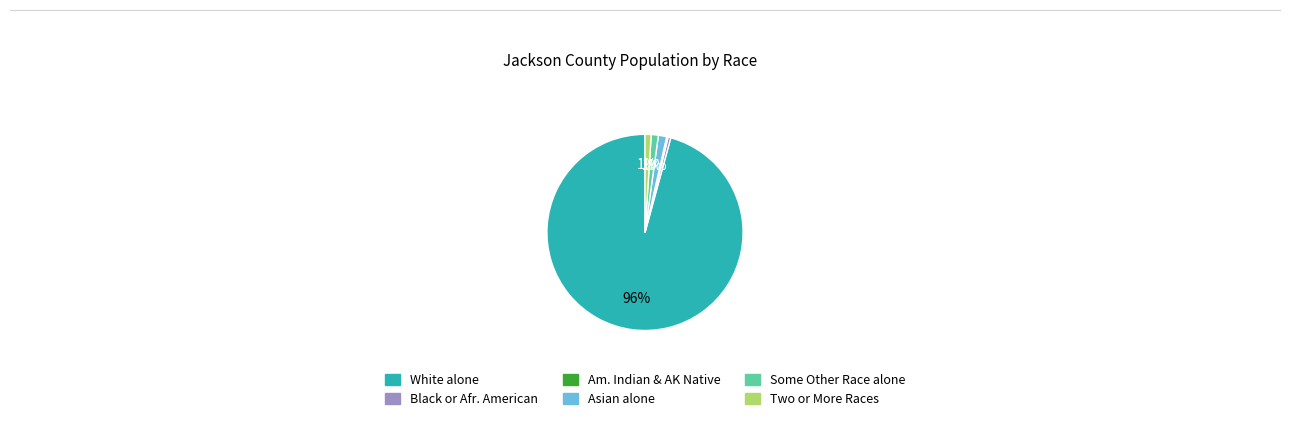

Which category has the biggest portion of the pie?

White alone